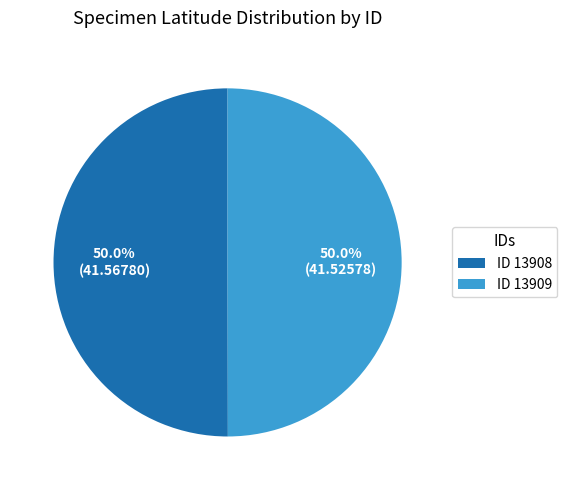

What is the ratio of the value at ID 13908 to the value at ID 13909?

1.0